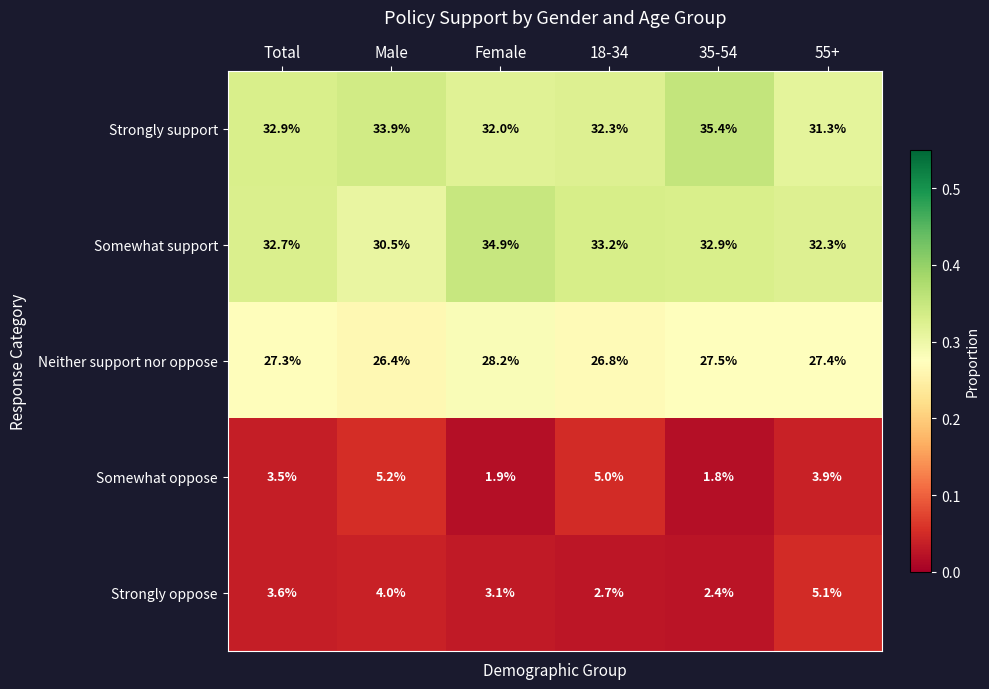

Where does the Neither support nor oppose series first go above 27?

Total